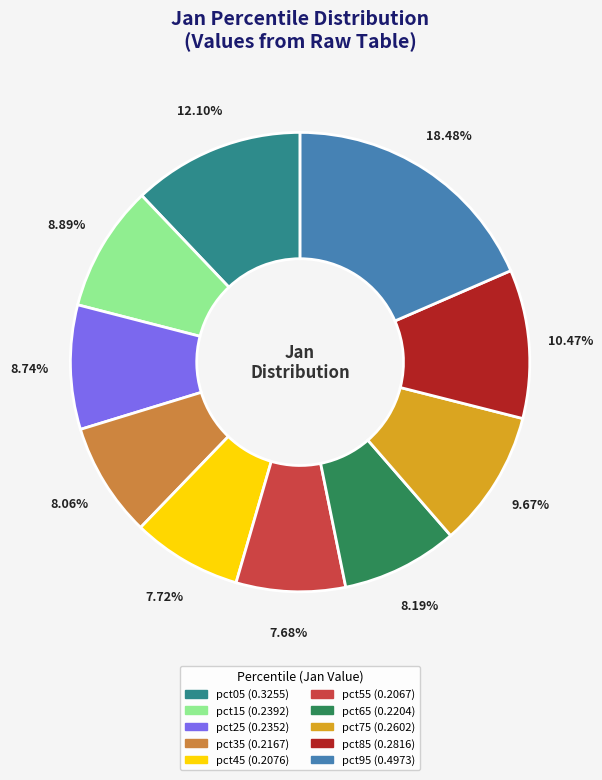

Is pct95 the majority of the pie?

No